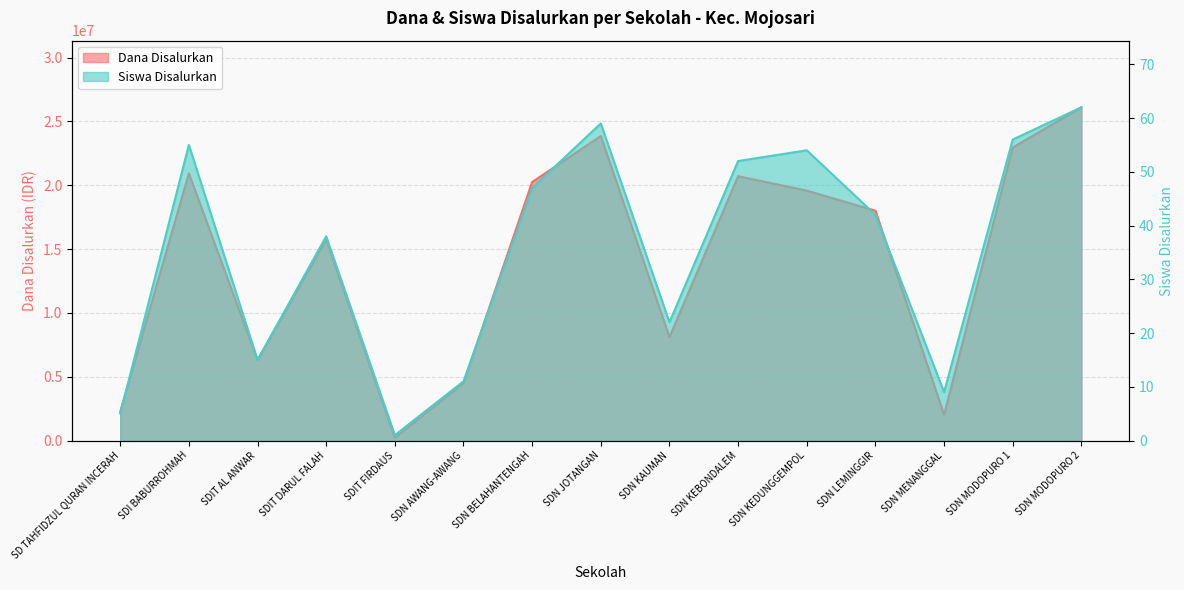

Is it true that Dana Disalurkan equals 20250000 at SDN BELAHANTENGAH?

True